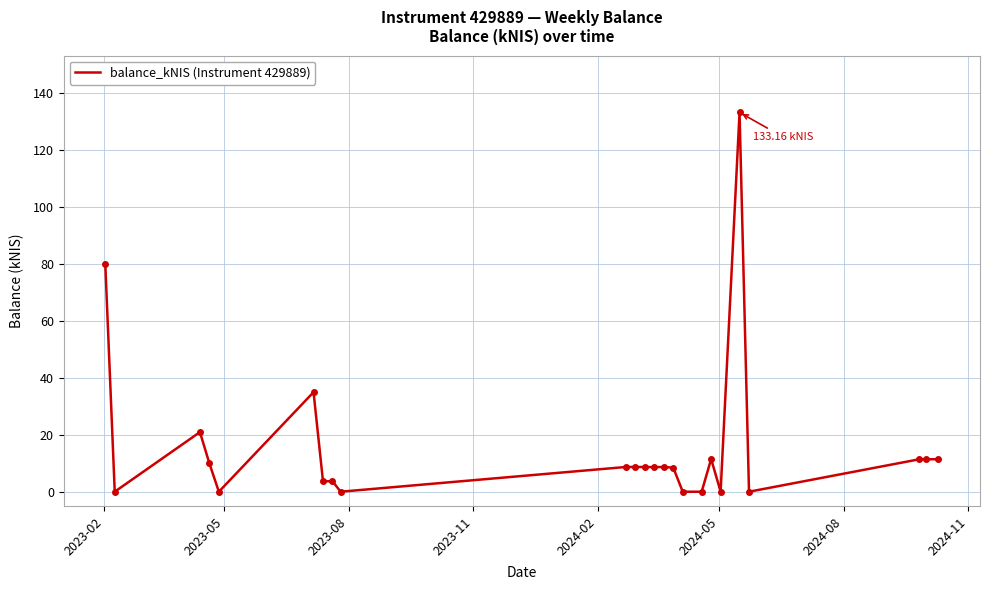

What is the difference between the maximum and minimum values?

133.2